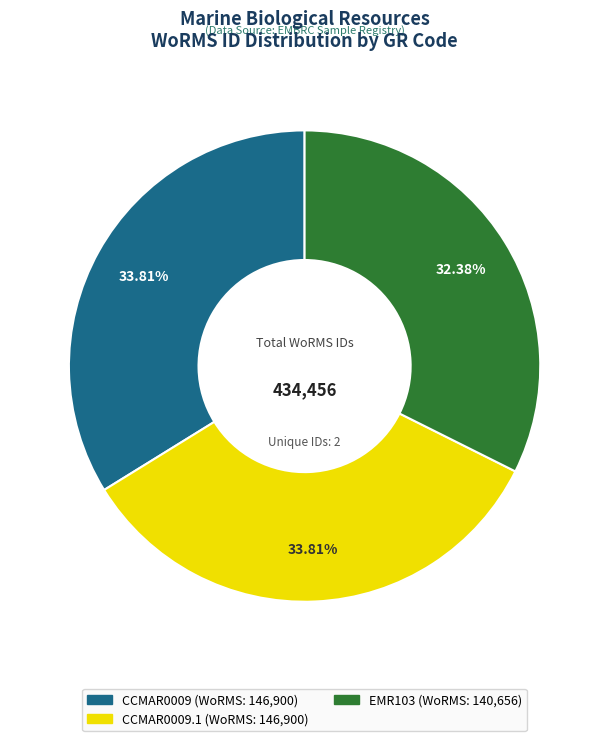

Is there any slice that represents more than half of the pie?

No